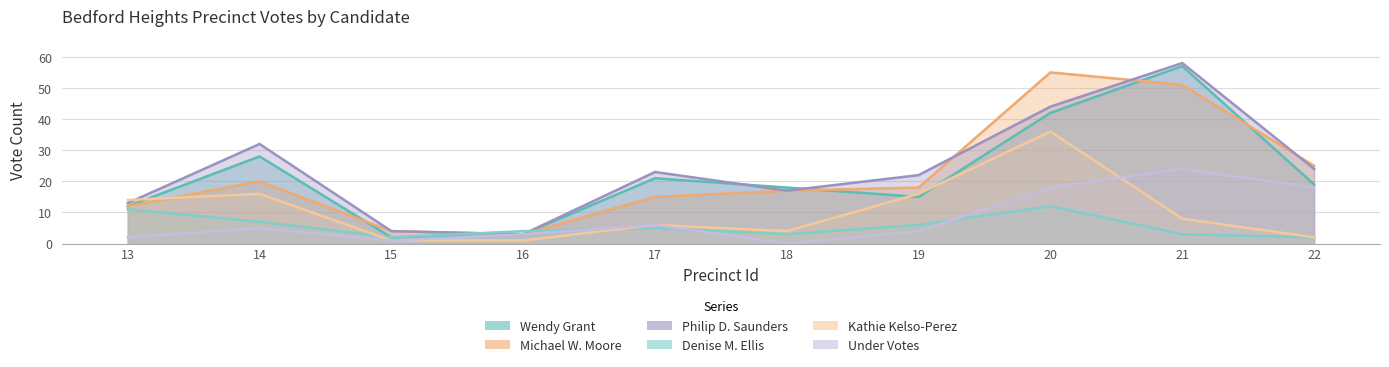

How many data points in Kathie Kelso-Perez are less than 8?

5